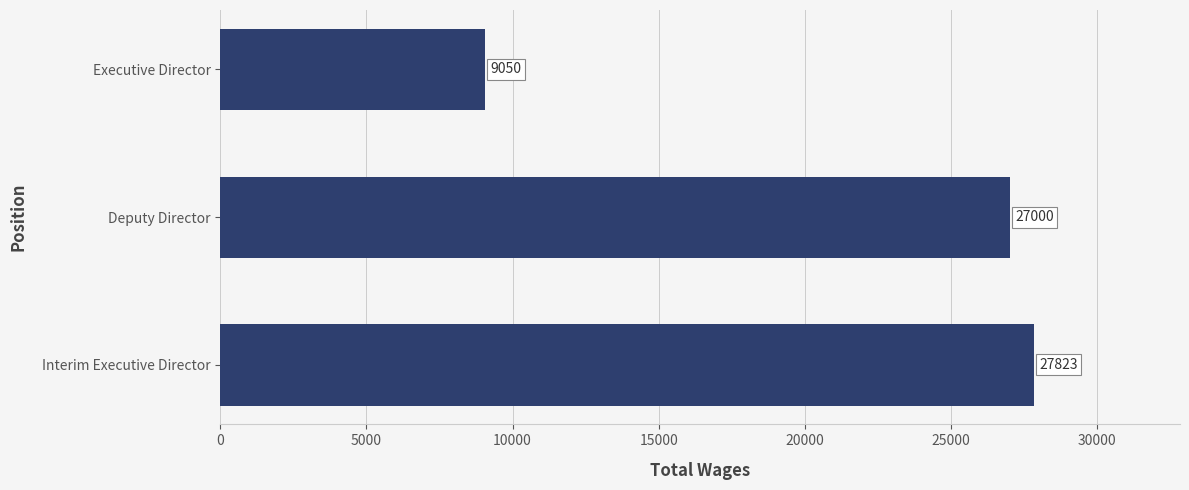

At which label is the value closest to 18436?

Deputy Director